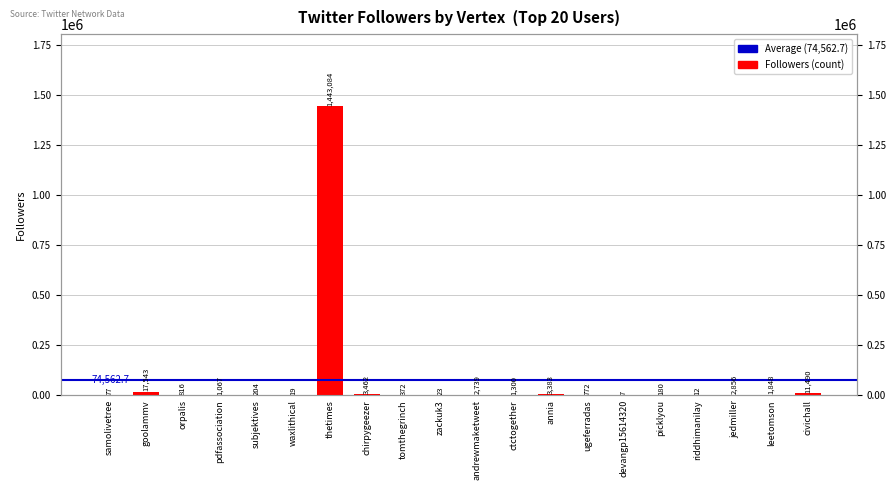

What is the ratio of the value at orpalis to the value at devangp15614320?

116.6